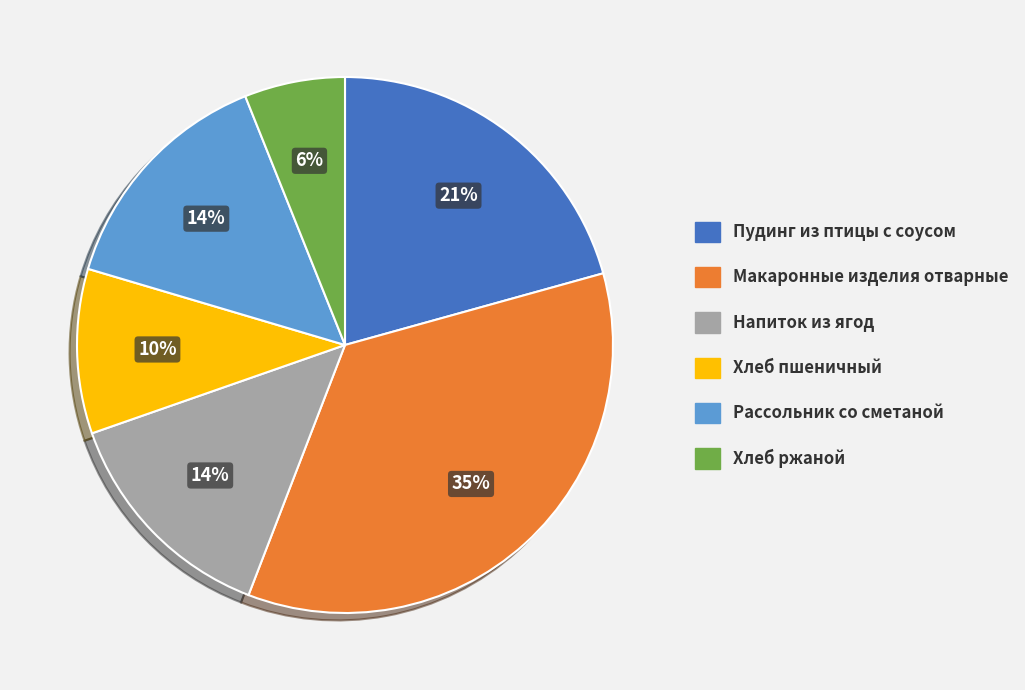

True or false: Хлеб пшеничный accounts for 1% of the total.

False